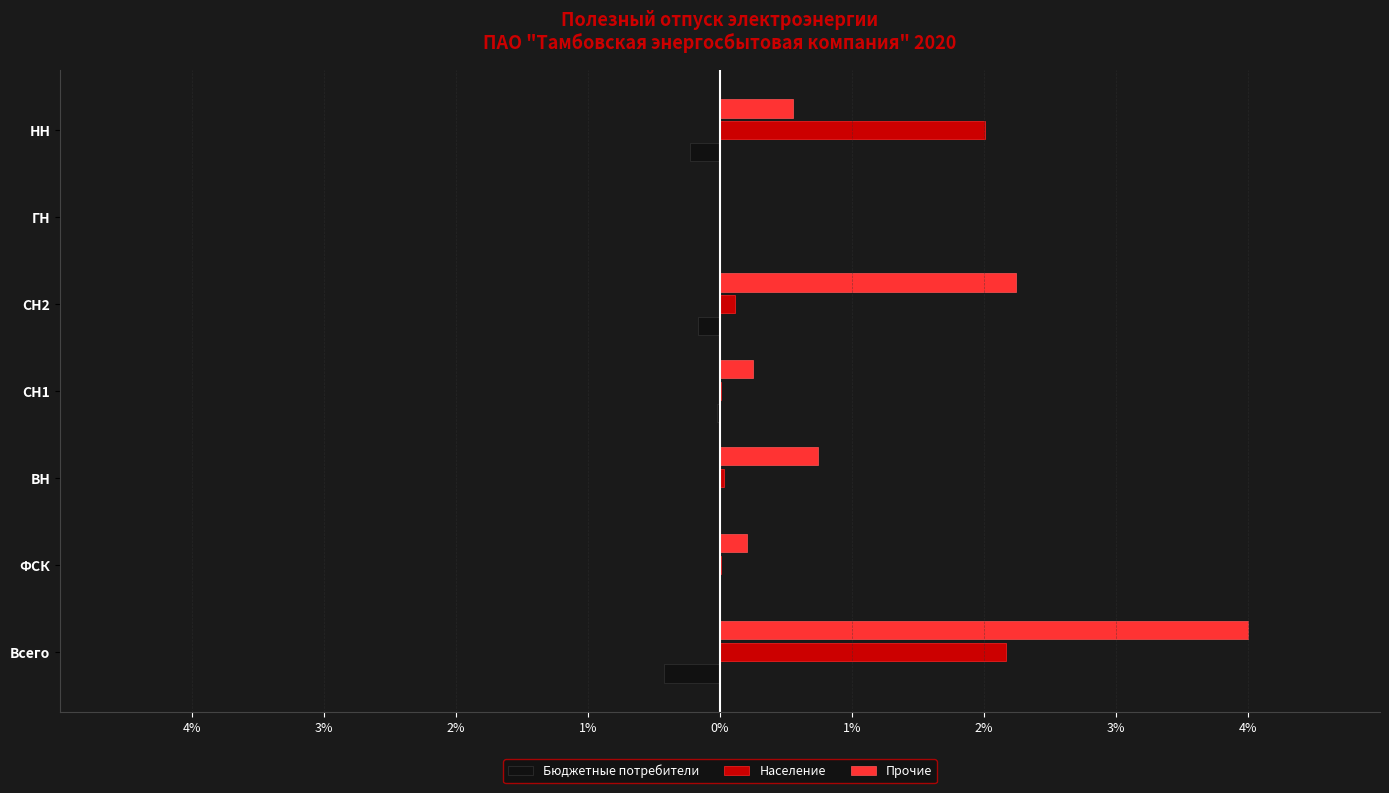

What are all the series names shown in the legend?

Бюджетные потребители, Население, Прочие